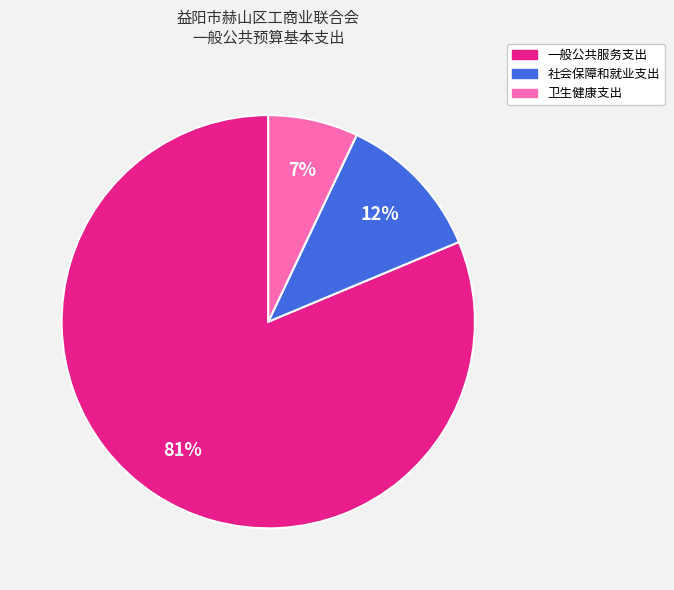

Approximately how many times larger is the value at 社会保障和就业支出 compared to 卫生健康支出?

1.7